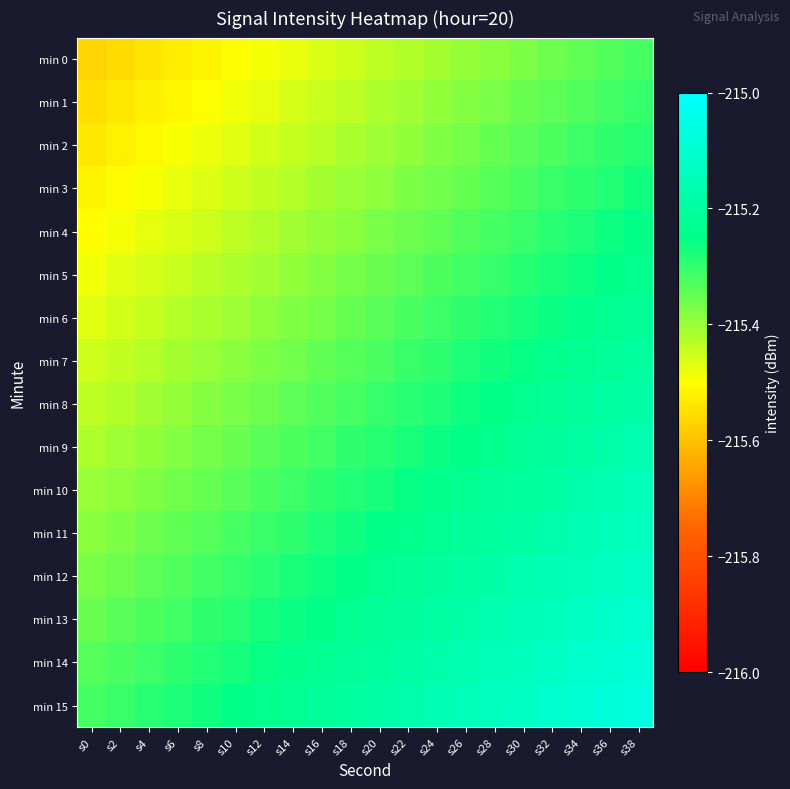

Reading left to right, transcribe all the data shown in this chart.

min 0: s0=-215.6	s2=-215.6	s4=-215.5	s6=-215.5	s8=-215.5	s10=-215.5	s12=-215.5	s14=-215.5	s16=-215.5	s18=-215.5	s20=-215.4	s22=-215.4	s24=-215.4	s26=-215.4	s28=-215.4	s30=-215.4	s32=-215.4	s34=-215.3	s36=-215.3	s38=-215.3
min 1: s0=-215.6	s2=-215.5	s4=-215.5	s6=-215.5	s8=-215.5	s10=-215.5	s12=-215.5	s14=-215.5	s16=-215.4	s18=-215.4	s20=-215.4	s22=-215.4	s24=-215.4	s26=-215.4	s28=-215.4	s30=-215.4	s32=-215.3	s34=-215.3	s36=-215.3	s38=-215.3
min 2: s0=-215.5	s2=-215.5	s4=-215.5	s6=-215.5	s8=-215.5	s10=-215.5	s12=-215.5	s14=-215.4	s16=-215.4	s18=-215.4	s20=-215.4	s22=-215.4	s24=-215.4	s26=-215.4	s28=-215.4	s30=-215.3	s32=-215.3	s34=-215.3	s36=-215.3	s38=-215.3
min 3: s0=-215.5	s2=-215.5	s4=-215.5	s6=-215.5	s8=-215.5	s10=-215.5	s12=-215.4	s14=-215.4	s16=-215.4	s18=-215.4	s20=-215.4	s22=-215.4	s24=-215.4	s26=-215.3	s28=-215.3	s30=-215.3	s32=-215.3	s34=-215.3	s36=-215.3	s38=-215.3
min 4: s0=-215.5	s2=-215.5	s4=-215.5	s6=-215.5	s8=-215.4	s10=-215.4	s12=-215.4	s14=-215.4	s16=-215.4	s18=-215.4	s20=-215.4	s22=-215.4	s24=-215.3	s26=-215.3	s28=-215.3	s30=-215.3	s32=-215.3	s34=-215.3	s36=-215.3	s38=-215.3
min 5: s0=-215.5	s2=-215.5	s4=-215.5	s6=-215.4	s8=-215.4	s10=-215.4	s12=-215.4	s14=-215.4	s16=-215.4	s18=-215.4	s20=-215.4	s22=-215.3	s24=-215.3	s26=-215.3	s28=-215.3	s30=-215.3	s32=-215.3	s34=-215.3	s36=-215.2	s38=-215.2
min 6: s0=-215.5	s2=-215.5	s4=-215.4	s6=-215.4	s8=-215.4	s10=-215.4	s12=-215.4	s14=-215.4	s16=-215.4	s18=-215.4	s20=-215.3	s22=-215.3	s24=-215.3	s26=-215.3	s28=-215.3	s30=-215.3	s32=-215.3	s34=-215.2	s36=-215.2	s38=-215.2
min 7: s0=-215.5	s2=-215.4	s4=-215.4	s6=-215.4	s8=-215.4	s10=-215.4	s12=-215.4	s14=-215.4	s16=-215.3	s18=-215.3	s20=-215.3	s22=-215.3	s24=-215.3	s26=-215.3	s28=-215.3	s30=-215.3	s32=-215.2	s34=-215.2	s36=-215.2	s38=-215.2
min 8: s0=-215.4	s2=-215.4	s4=-215.4	s6=-215.4	s8=-215.4	s10=-215.4	s12=-215.4	s14=-215.3	s16=-215.3	s18=-215.3	s20=-215.3	s22=-215.3	s24=-215.3	s26=-215.3	s28=-215.3	s30=-215.2	s32=-215.2	s34=-215.2	s36=-215.2	s38=-215.2
min 9: s0=-215.4	s2=-215.4	s4=-215.4	s6=-215.4	s8=-215.4	s10=-215.4	s12=-215.3	s14=-215.3	s16=-215.3	s18=-215.3	s20=-215.3	s22=-215.3	s24=-215.3	s26=-215.2	s28=-215.2	s30=-215.2	s32=-215.2	s34=-215.2	s36=-215.2	s38=-215.2
min 10: s0=-215.4	s2=-215.4	s4=-215.4	s6=-215.4	s8=-215.3	s10=-215.3	s12=-215.3	s14=-215.3	s16=-215.3	s18=-215.3	s20=-215.3	s22=-215.3	s24=-215.2	s26=-215.2	s28=-215.2	s30=-215.2	s32=-215.2	s34=-215.2	s36=-215.2	s38=-215.2
min 11: s0=-215.4	s2=-215.4	s4=-215.4	s6=-215.3	s8=-215.3	s10=-215.3	s12=-215.3	s14=-215.3	s16=-215.3	s18=-215.3	s20=-215.3	s22=-215.2	s24=-215.2	s26=-215.2	s28=-215.2	s30=-215.2	s32=-215.2	s34=-215.2	s36=-215.1	s38=-215.1
min 12: s0=-215.4	s2=-215.4	s4=-215.3	s6=-215.3	s8=-215.3	s10=-215.3	s12=-215.3	s14=-215.3	s16=-215.3	s18=-215.3	s20=-215.2	s22=-215.2	s24=-215.2	s26=-215.2	s28=-215.2	s30=-215.2	s32=-215.2	s34=-215.1	s36=-215.1	s38=-215.1
min 13: s0=-215.4	s2=-215.3	s4=-215.3	s6=-215.3	s8=-215.3	s10=-215.3	s12=-215.3	s14=-215.3	s16=-215.2	s18=-215.2	s20=-215.2	s22=-215.2	s24=-215.2	s26=-215.2	s28=-215.2	s30=-215.2	s32=-215.1	s34=-215.1	s36=-215.1	s38=-215.1
min 14: s0=-215.3	s2=-215.3	s4=-215.3	s6=-215.3	s8=-215.3	s10=-215.3	s12=-215.3	s14=-215.2	s16=-215.2	s18=-215.2	s20=-215.2	s22=-215.2	s24=-215.2	s26=-215.2	s28=-215.2	s30=-215.1	s32=-215.1	s34=-215.1	s36=-215.1	s38=-215.1
min 15: s0=-215.3	s2=-215.3	s4=-215.3	s6=-215.3	s8=-215.3	s10=-215.3	s12=-215.2	s14=-215.2	s16=-215.2	s18=-215.2	s20=-215.2	s22=-215.2	s24=-215.2	s26=-215.1	s28=-215.1	s30=-215.1	s32=-215.1	s34=-215.1	s36=-215.1	s38=-215.1